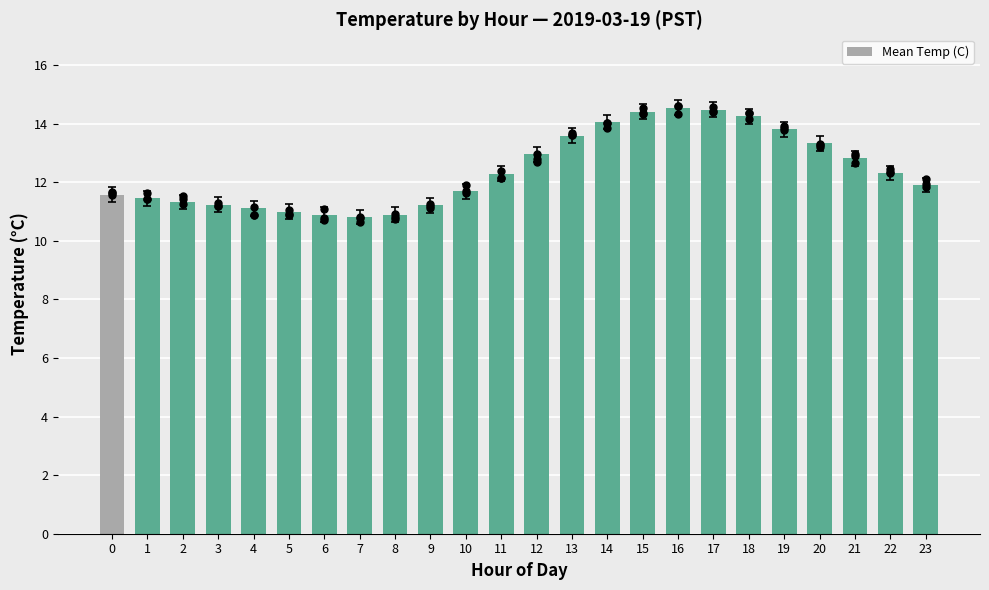

What is the change in value from 3 to 11?

+1.1